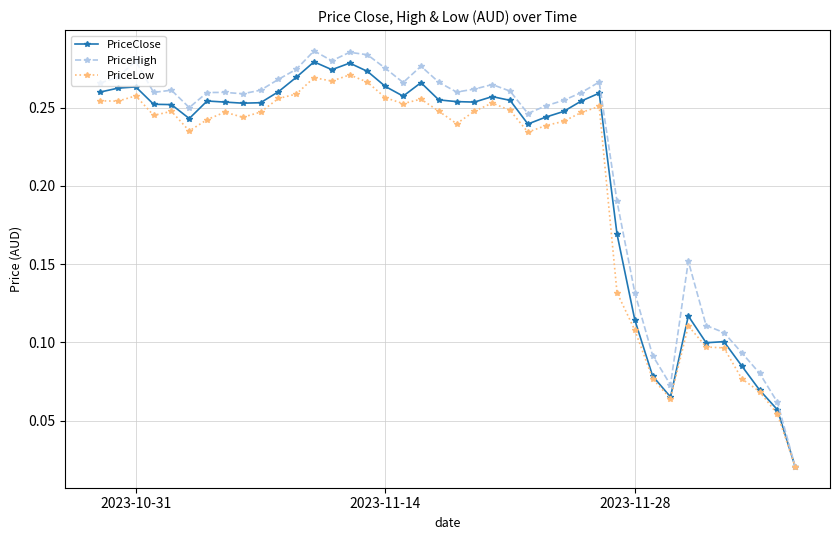

At how many categories does at least one series exceed 0?

40